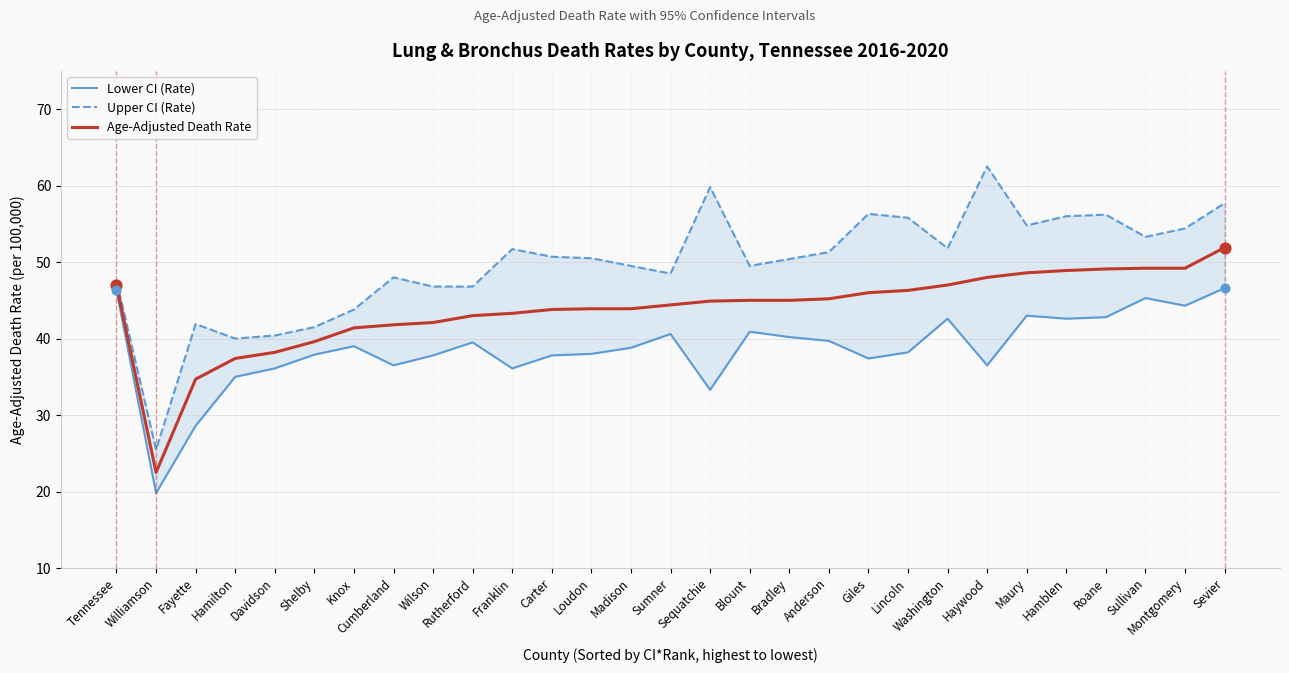

At how many categories does at least one series exceed 49?

18